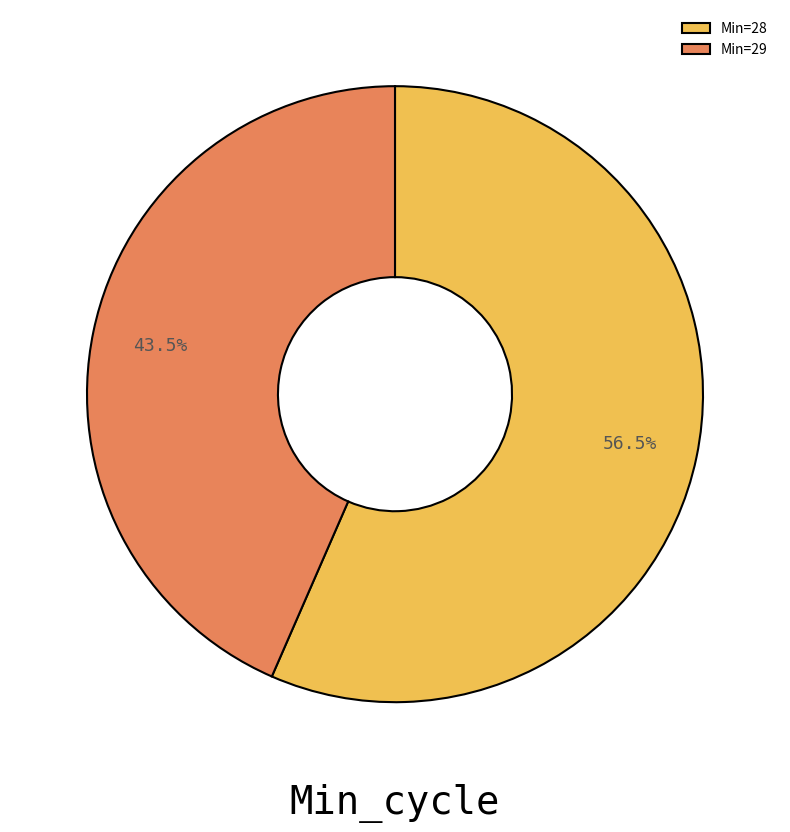

How many slices are in this pie chart?

2